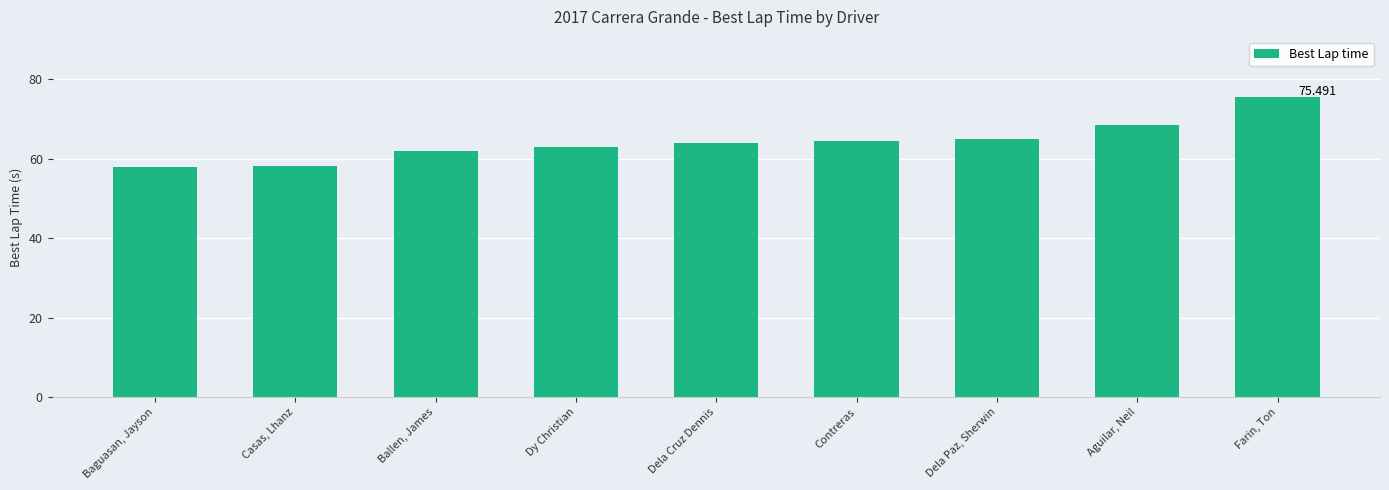

Read the value at Farin, Ton.

75.5